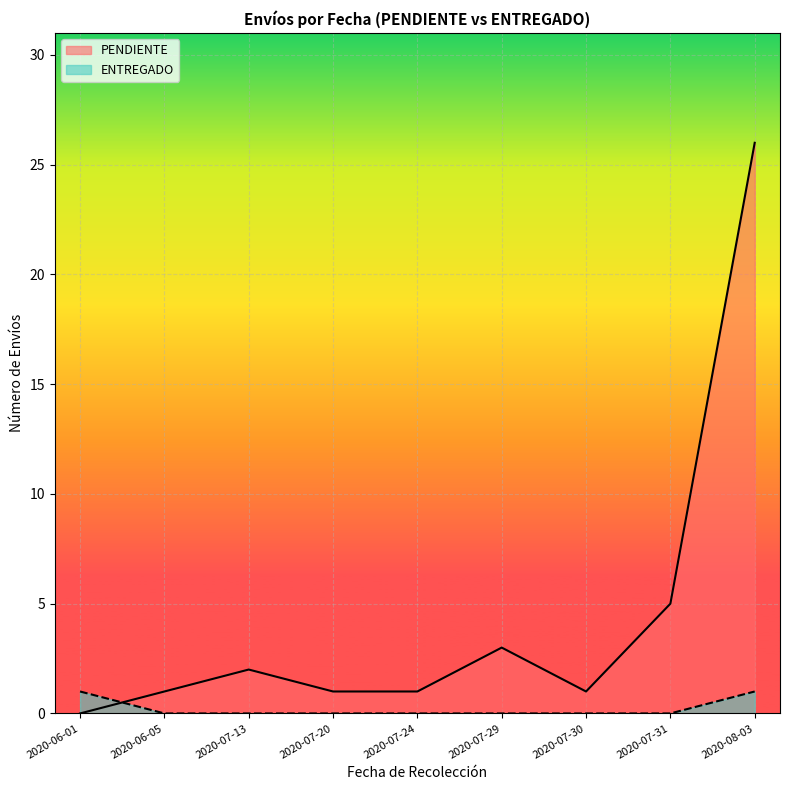

Which series has the widest spread of values?

PENDIENTE